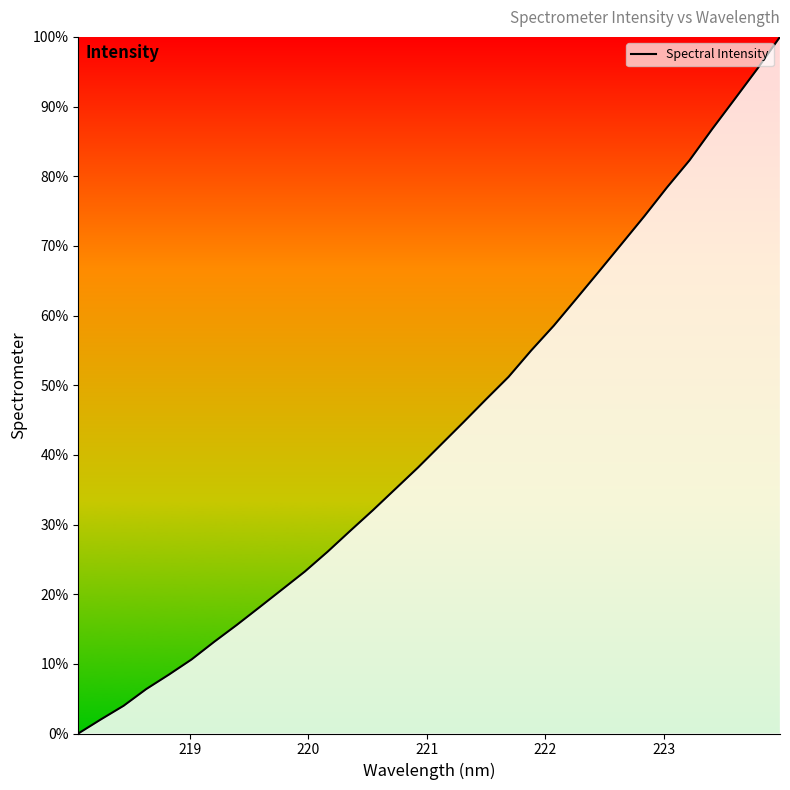

What is the difference between the maximum and minimum values?

100.0